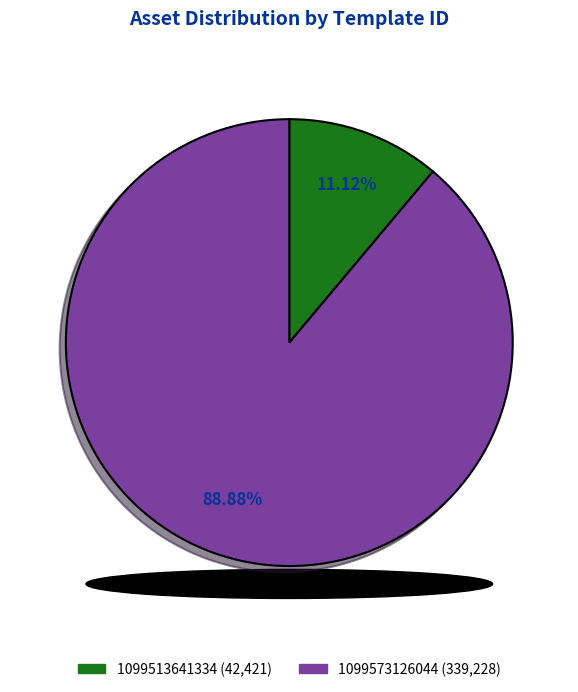

Count the number of slices in the pie.

2